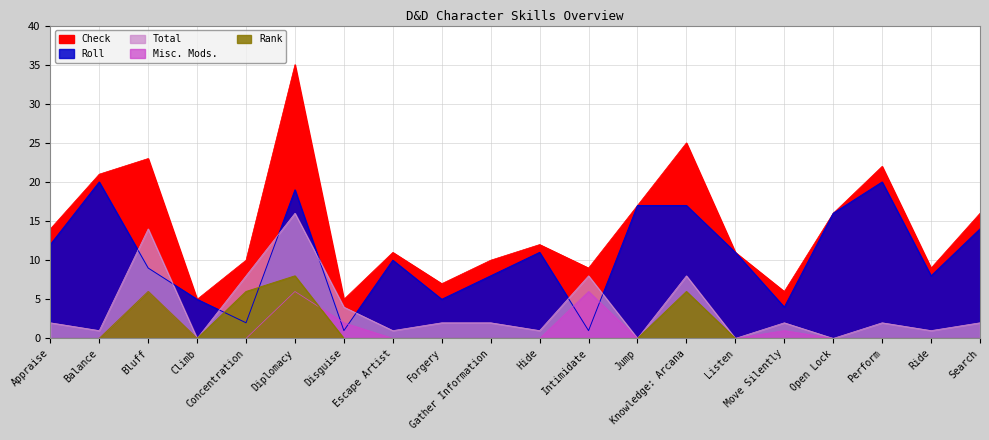

True or false: Check and Rank intersect in this chart.

False